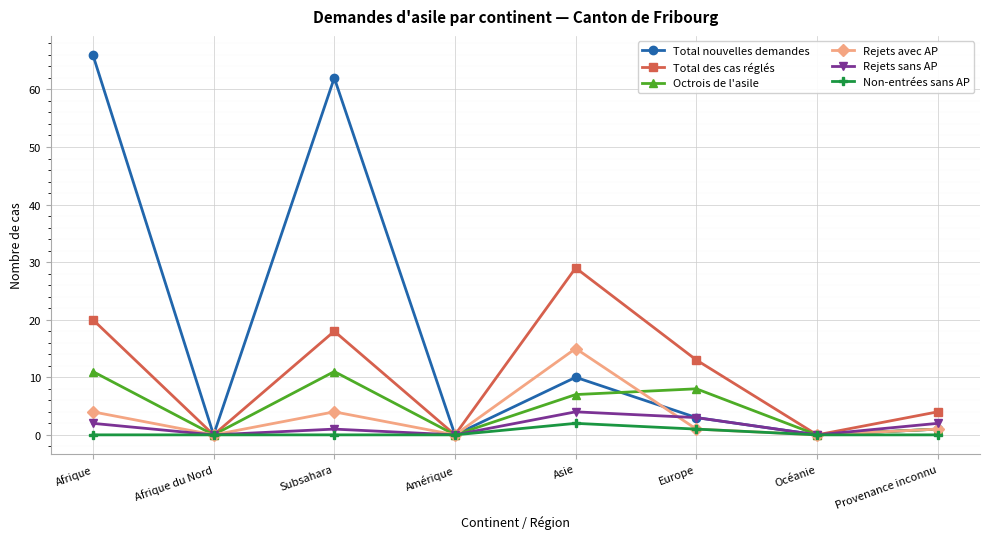

Is it true that Rejets avec AP equals 4 at Afrique?

True